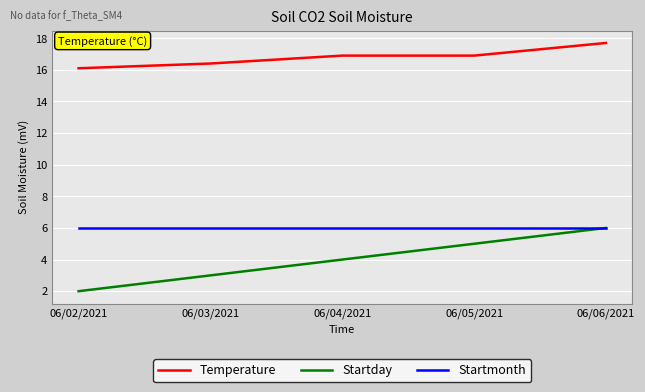

Is the value of Startmonth at 06/05/2021 greater than the value of Temperature at 06/04/2021?

No